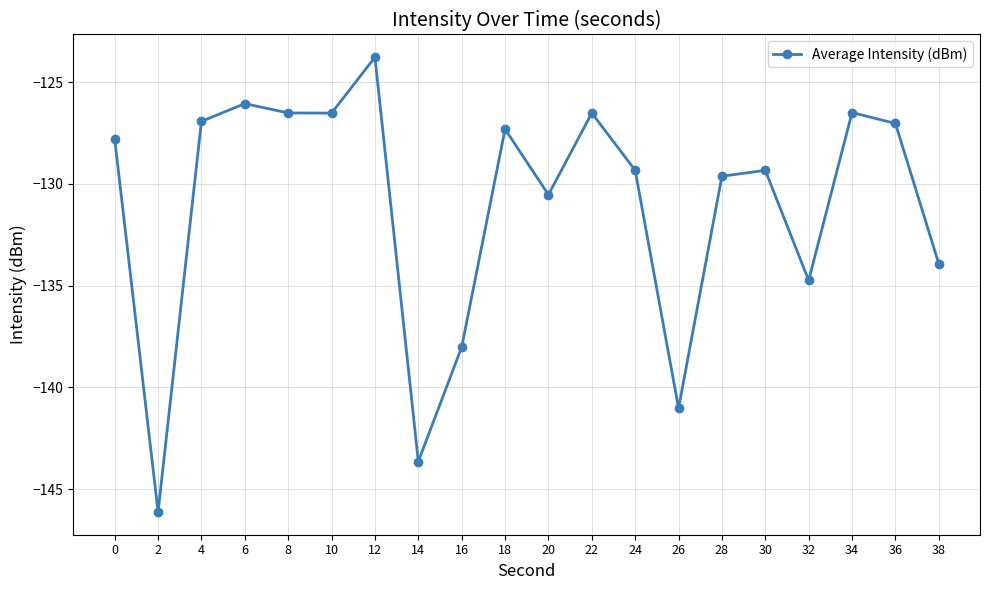

Reading left to right, what are all the values shown in this chart?

-127.8	-146.1	-126.9	-126.1	-126.5	-126.5	-123.8	-143.6	-138.0	-127.3	-130.5	-126.5	-129.3	-141.0	-129.6	-129.3	-134.7	-126.5	-127.0	-133.9